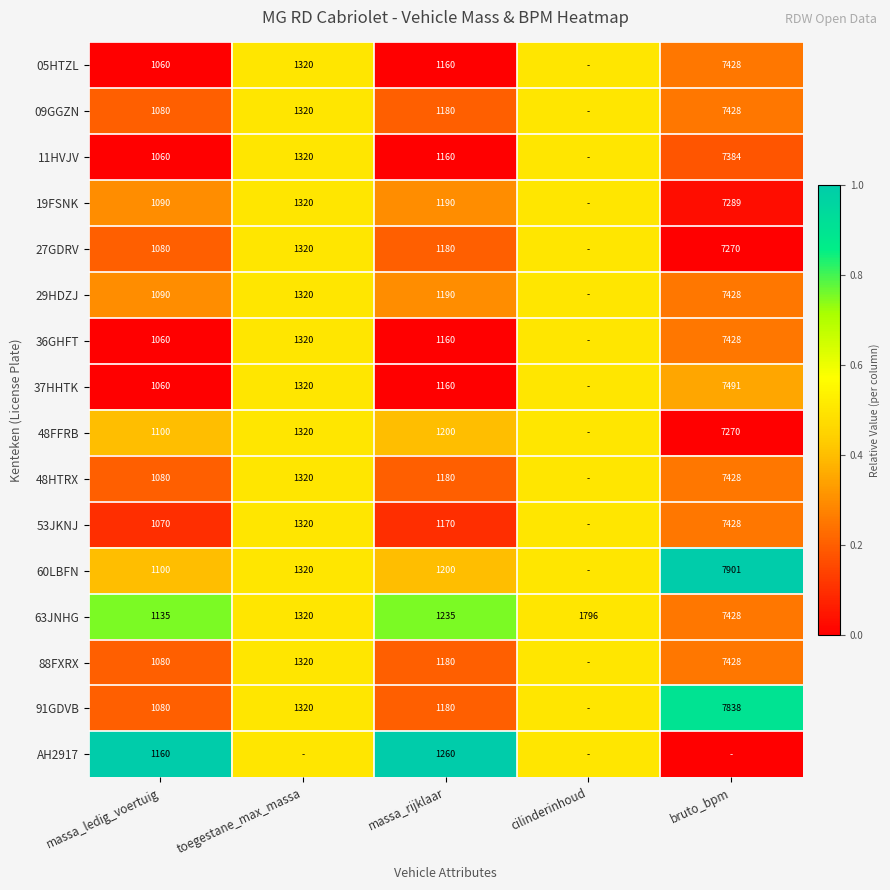

Is the value of 11HVJV at massa_ledig_voertuig greater than the value of 09GGZN at massa_ledig_voertuig?

No